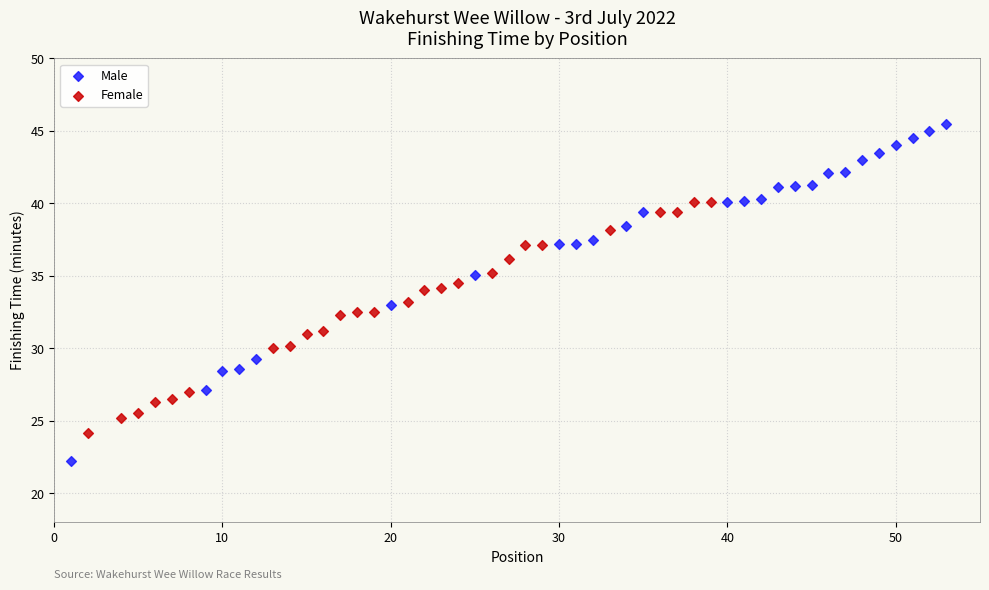

Which series has the widest spread of Y values?

Male